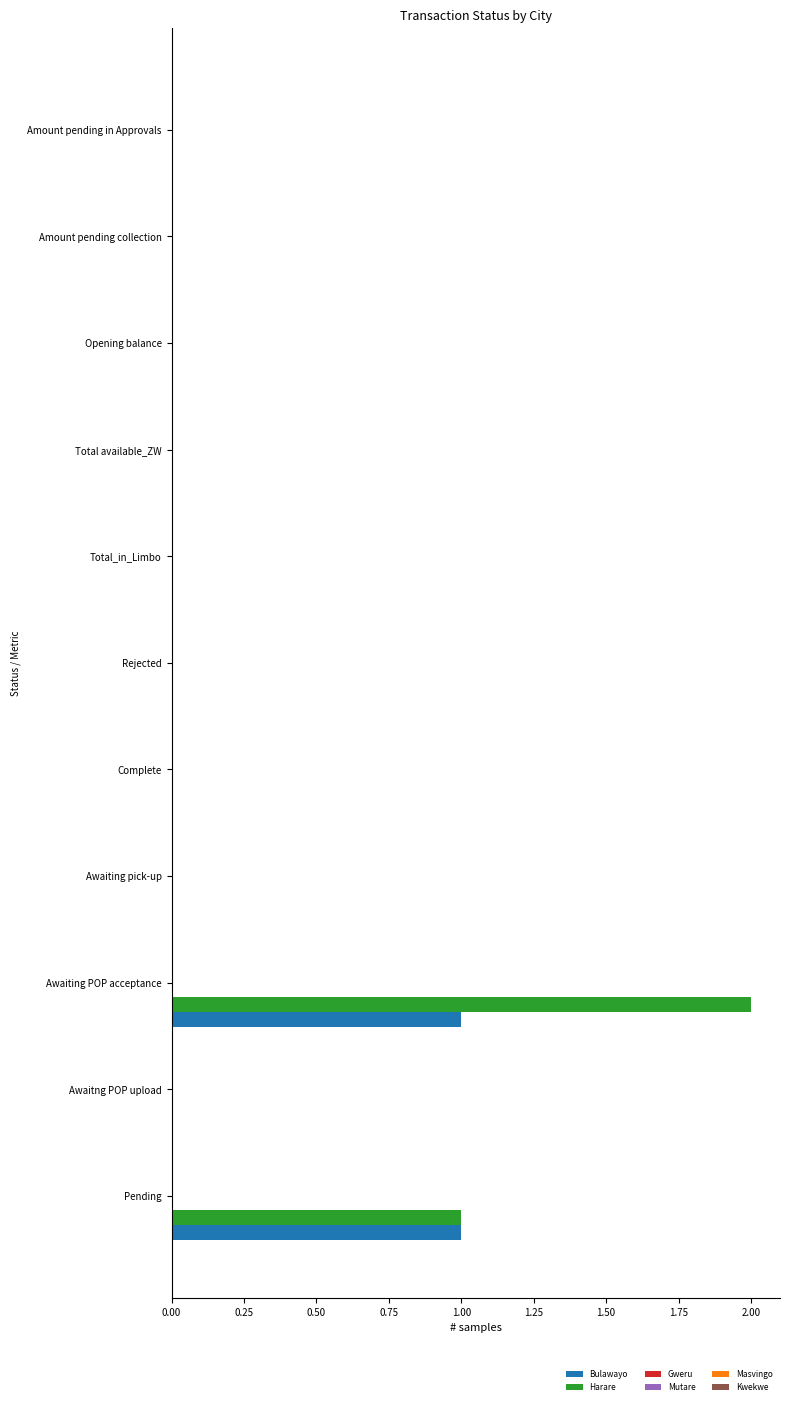

Which series has the largest total across all categories?

Harare